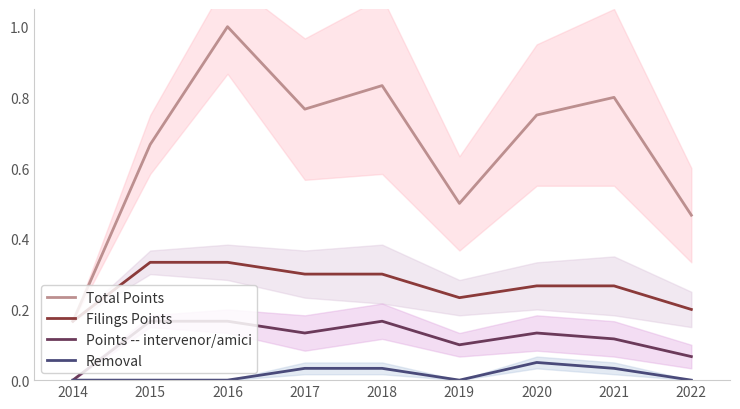

Is it true that Filings Points equals 0.3 at 2017?

True